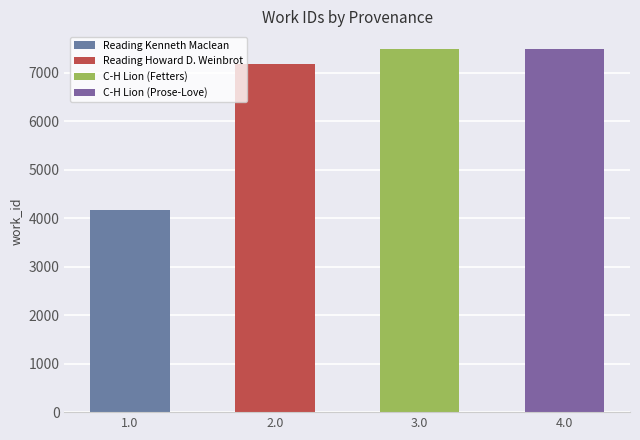

What is the value of the 3rd bar from the left?

7476